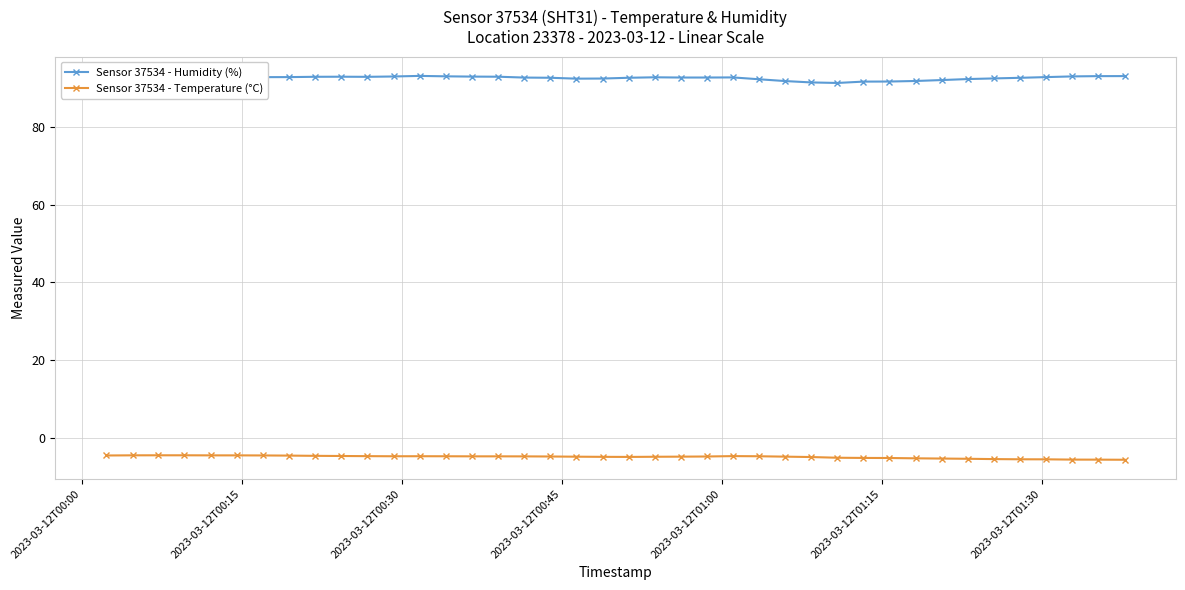

How many lines are shown in the chart?

2